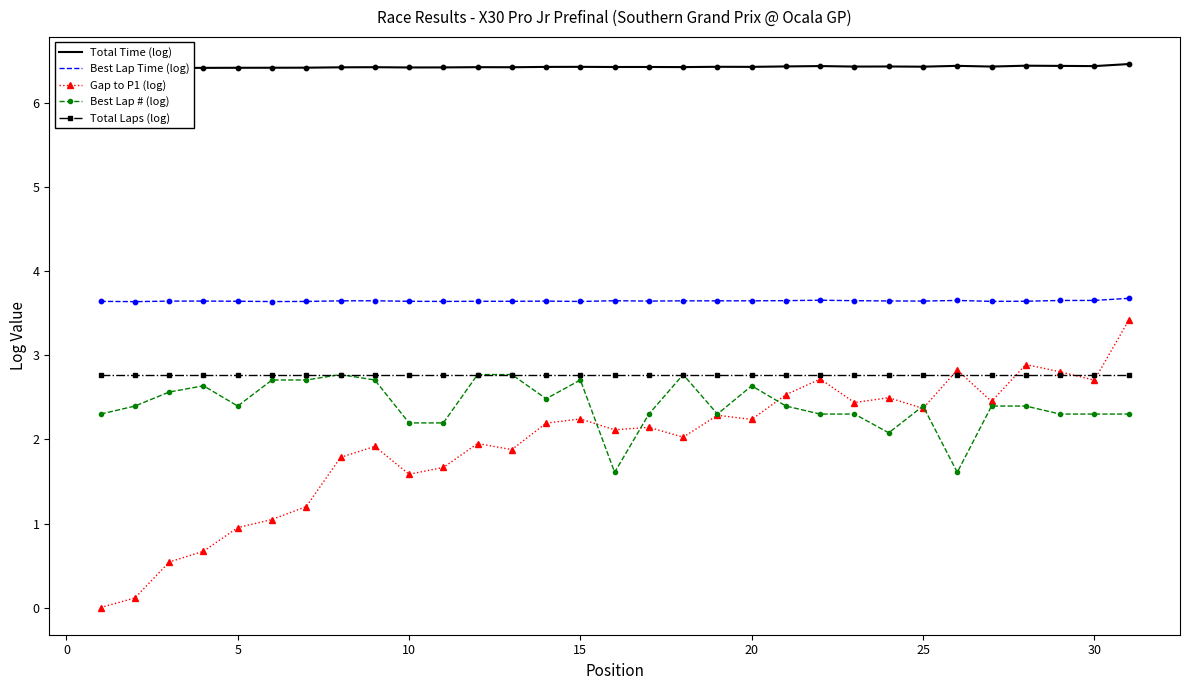

Which series reaches the minimum Y coordinate?

Gap to P1 (log)